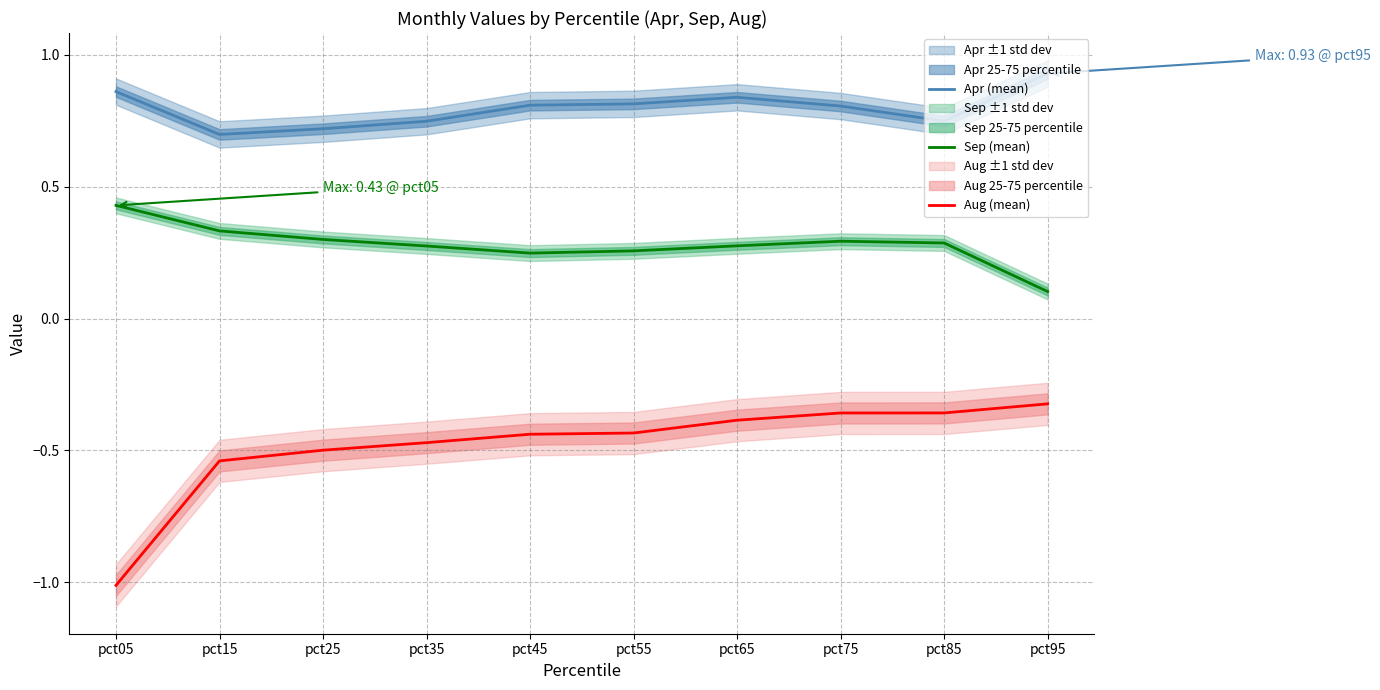

Reading left to right, transcribe all the data shown in this chart.

Apr (mean): pct05=0.9	pct15=0.7	pct25=0.7	pct35=0.7	pct45=0.8	pct55=0.8	pct65=0.8	pct75=0.8	pct85=0.7	pct95=0.9
Sep (mean): pct05=0.4	pct15=0.3	pct25=0.3	pct35=0.3	pct45=0.2	pct55=0.3	pct65=0.3	pct75=0.3	pct85=0.3	pct95=0.1
Aug (mean): pct05=-1.0	pct15=-0.5	pct25=-0.5	pct35=-0.5	pct45=-0.4	pct55=-0.4	pct65=-0.4	pct75=-0.4	pct85=-0.4	pct95=-0.3